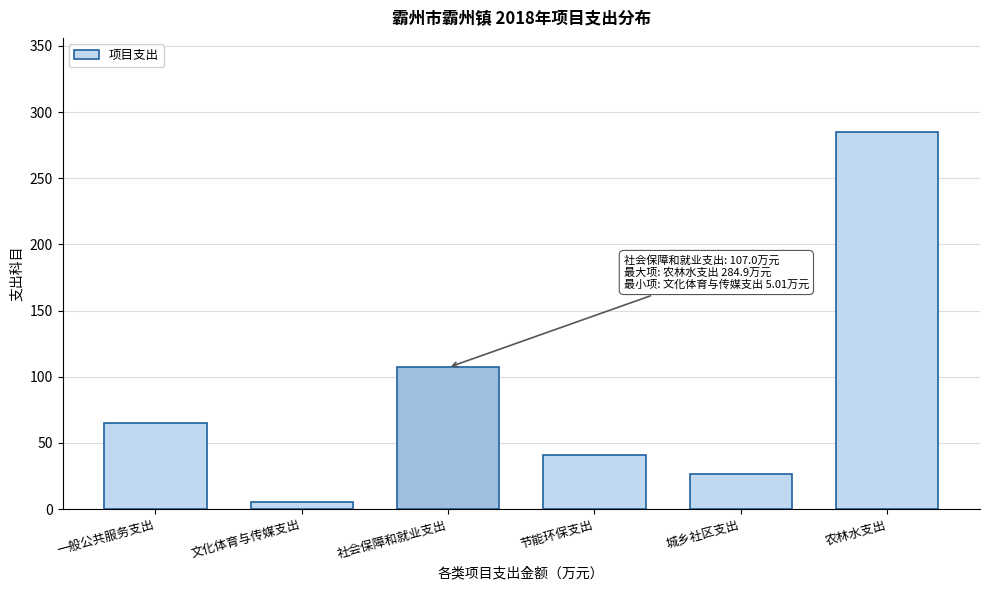

Reading right to left, transcribe all the data shown in this chart.

农林水支出=284.9	城乡社区支出=26.2	节能环保支出=40.7	社会保障和就业支出=107.0	文化体育与传媒支出=5.0	一般公共服务支出=65.0